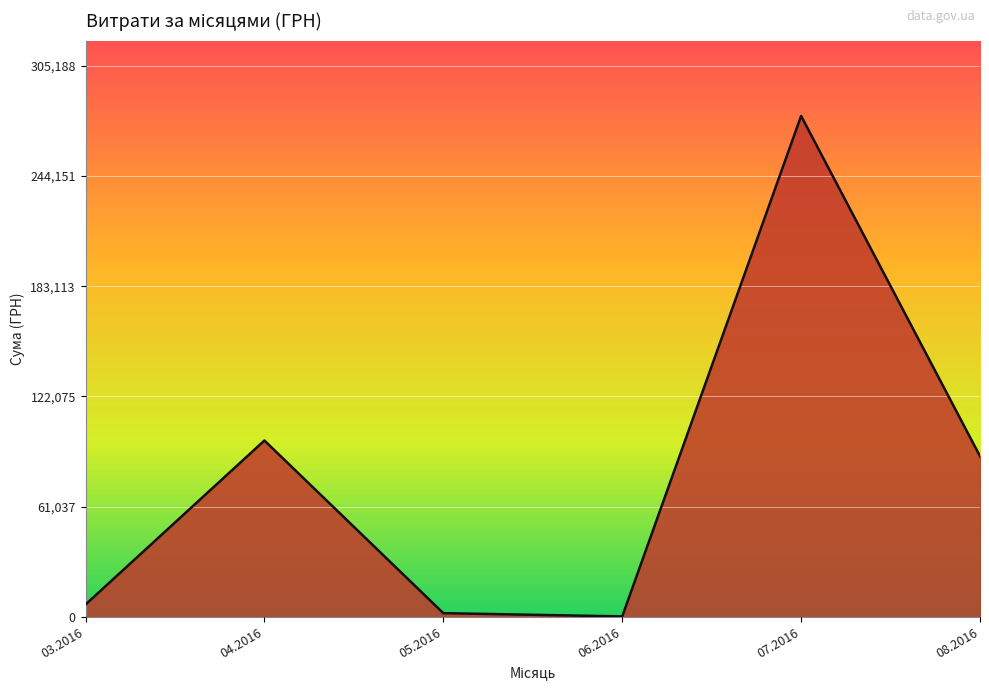

What is the change in value from 03.2016 to 07.2016?

+270623.9